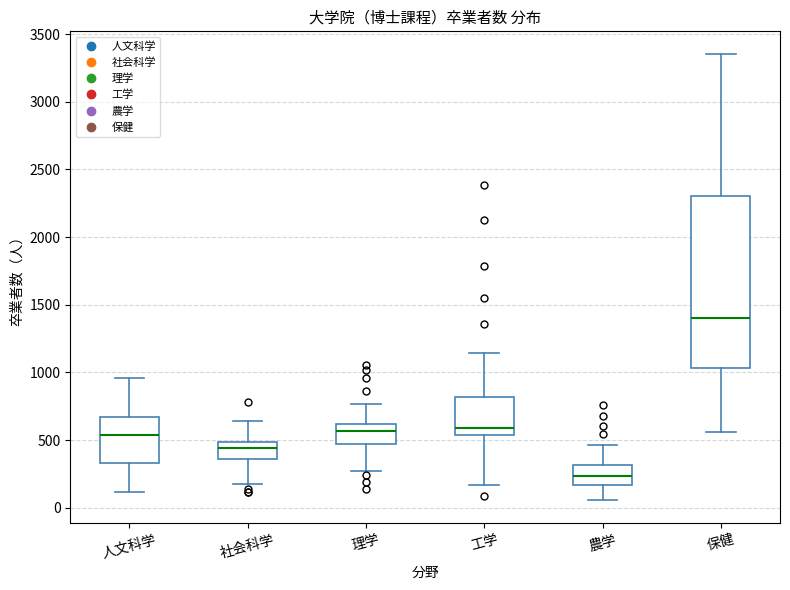

Reading left to right, transcribe this box plot: for each box, give where its median line is, the range the box spans, and where its two whiskers end, as read against the y-axis. The values are not printed on the chart, so give them approximately, as read against the axis.

人文科学: median 550, box 350 to 650, whiskers 100 to 950
社会科学: median 450, box 350 to 500, whiskers 200 to 650
理学: median 550, box 450 to 600, whiskers 250 to 750
工学: median 600, box 550 to 800, whiskers 150 to 1150
農学: median 250, box 150 to 300, whiskers 50 to 450
保健: median 1400, box 1050 to 2300, whiskers 550 to 3350